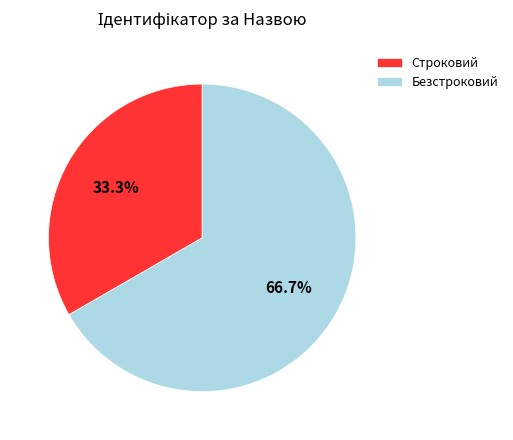

How much of the chart is everything except Безстроковий?

33.3%